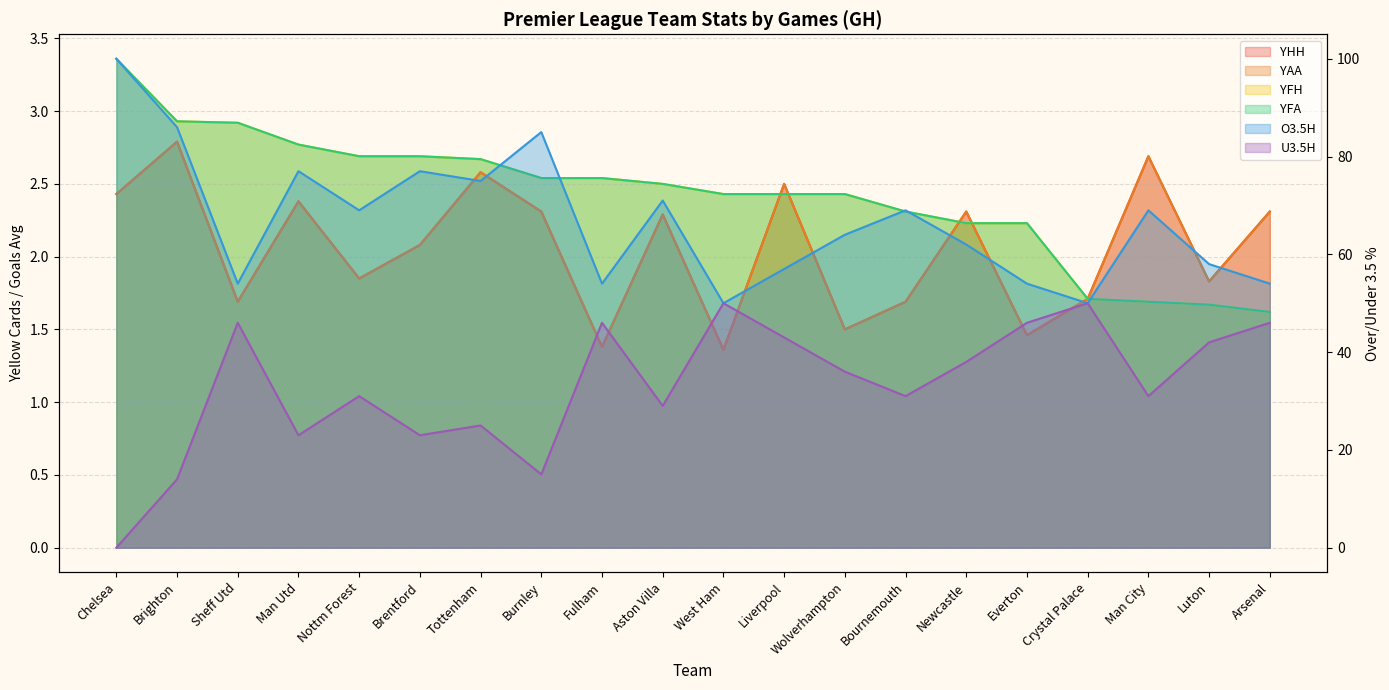

What is the label of the 16th point from the left?

Everton